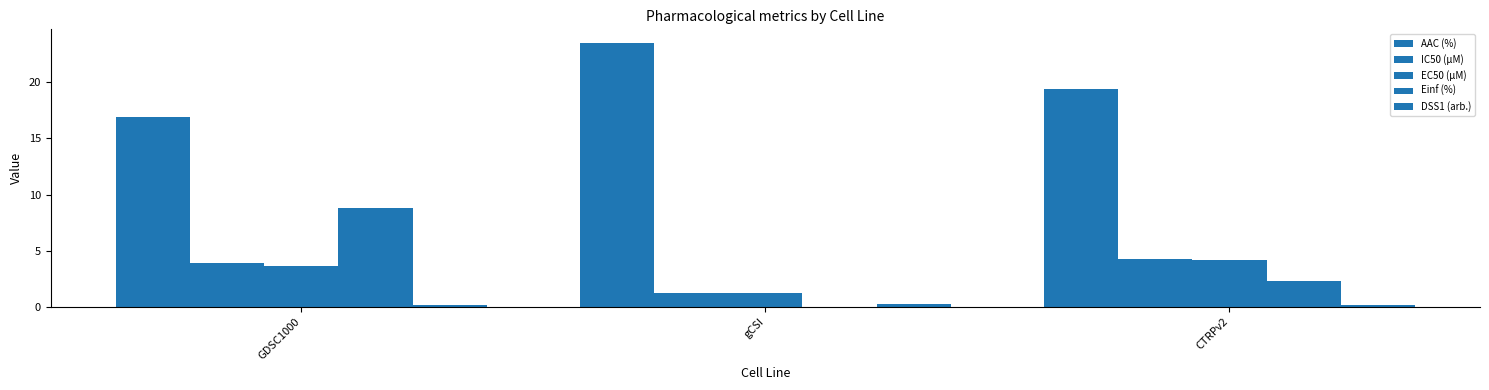

How many values in the EC50 (µM) series exceed 3?

2